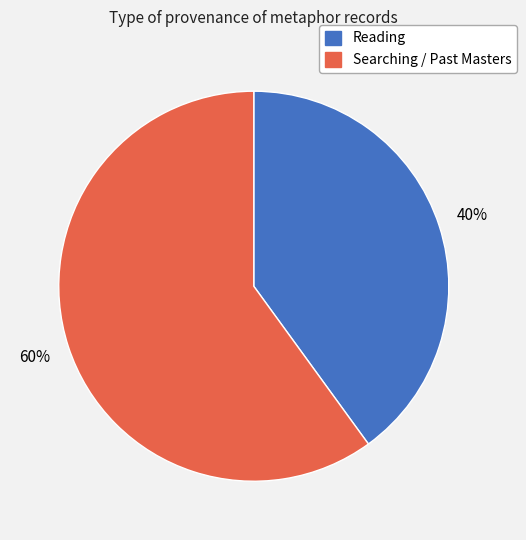

How many slices are in this pie chart?

2